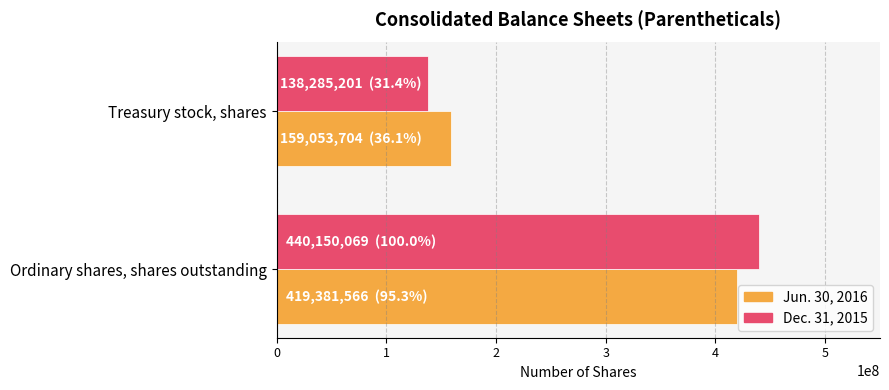

What is the spread (max minus min) of values at Treasury stock, shares?

20768503